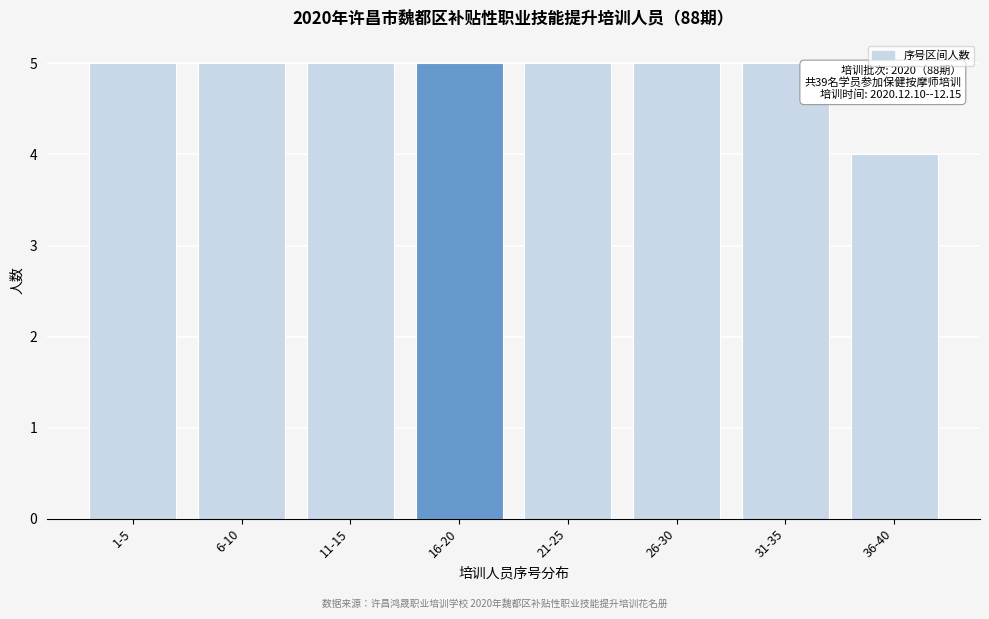

Reading left to right, extract all data points from this chart.

1-5=5	6-10=5	11-15=5	16-20=5	21-25=5	26-30=5	31-35=5	36-40=4